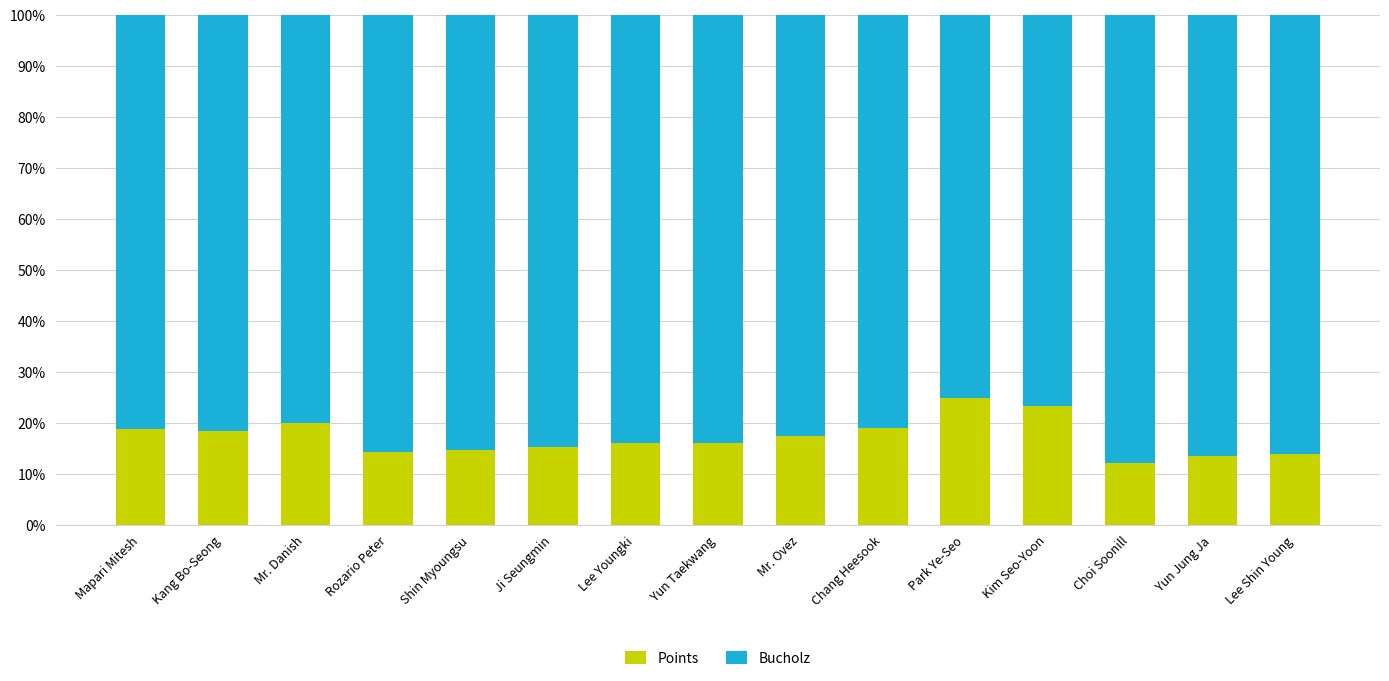

Read the Points value at Yun Taekwang.

16.0